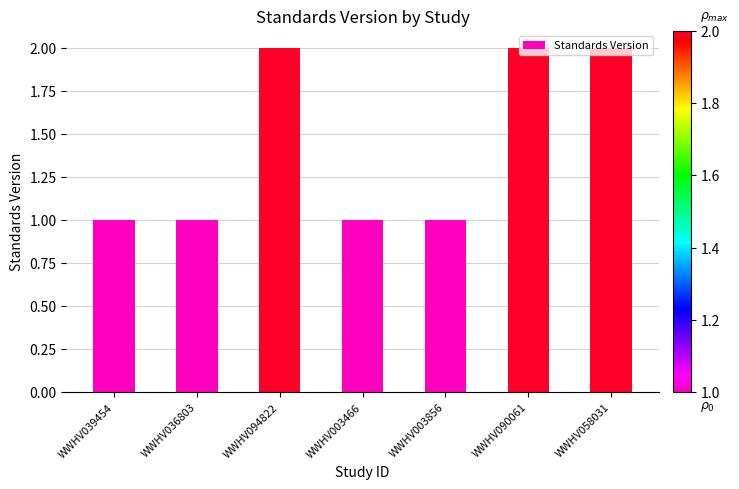

Reading left to right, what are all the values shown in this chart?

1	1	2	1	1	2	2